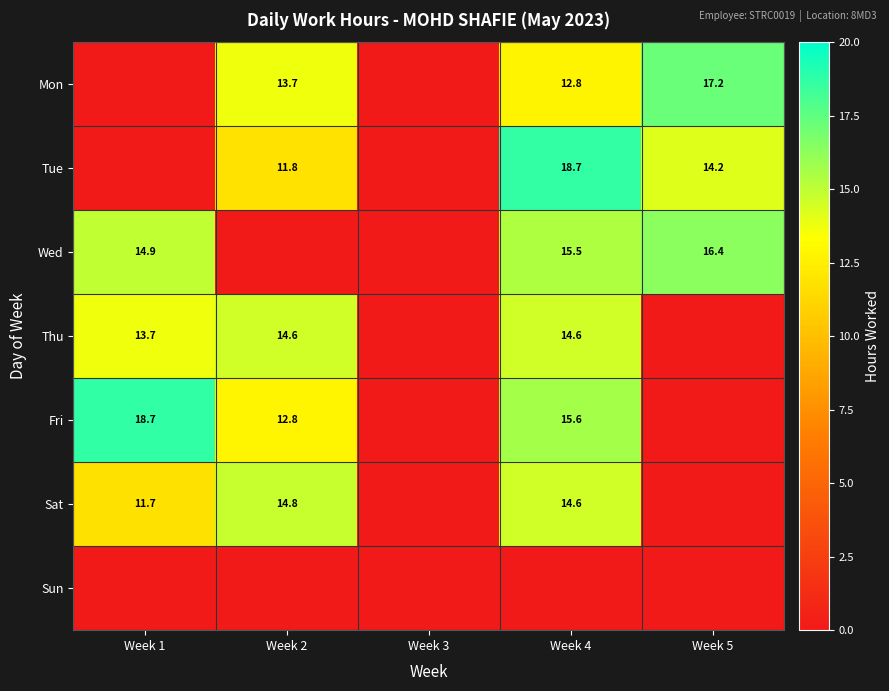

Is the value of Mon at Week 5 greater than the value of Sat at Week 1?

Yes